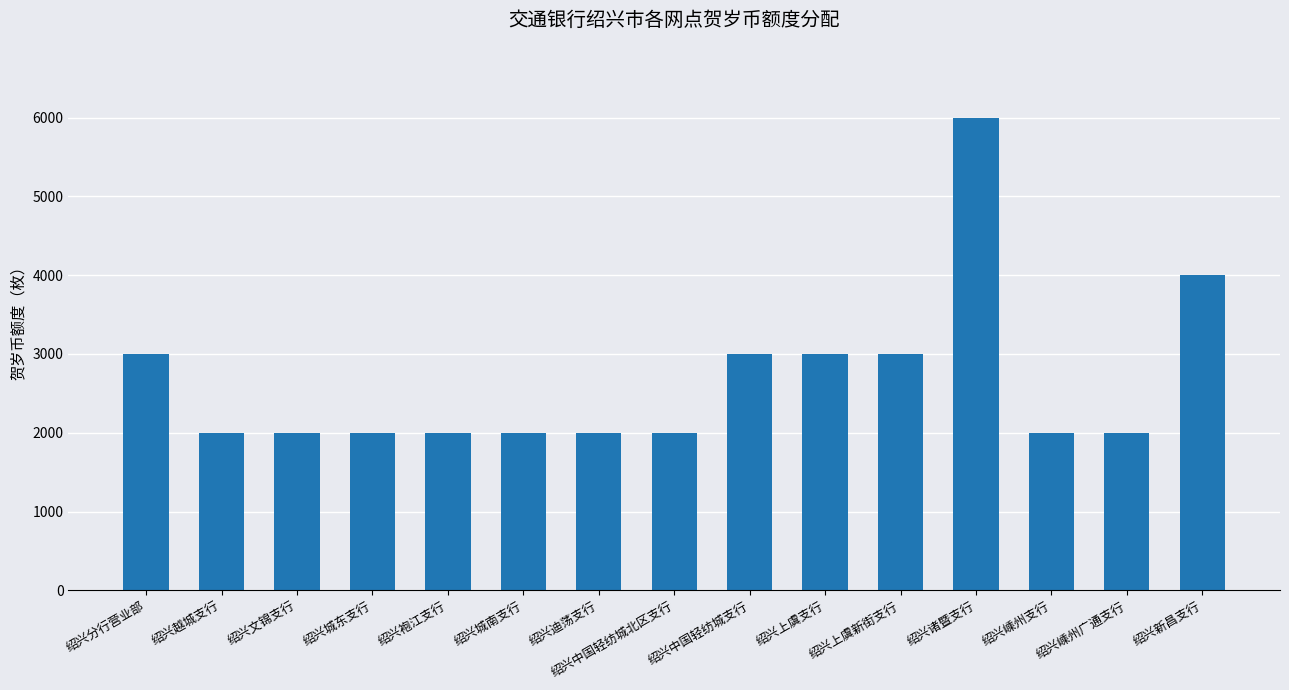

What is the difference between the maximum and minimum values?

4000